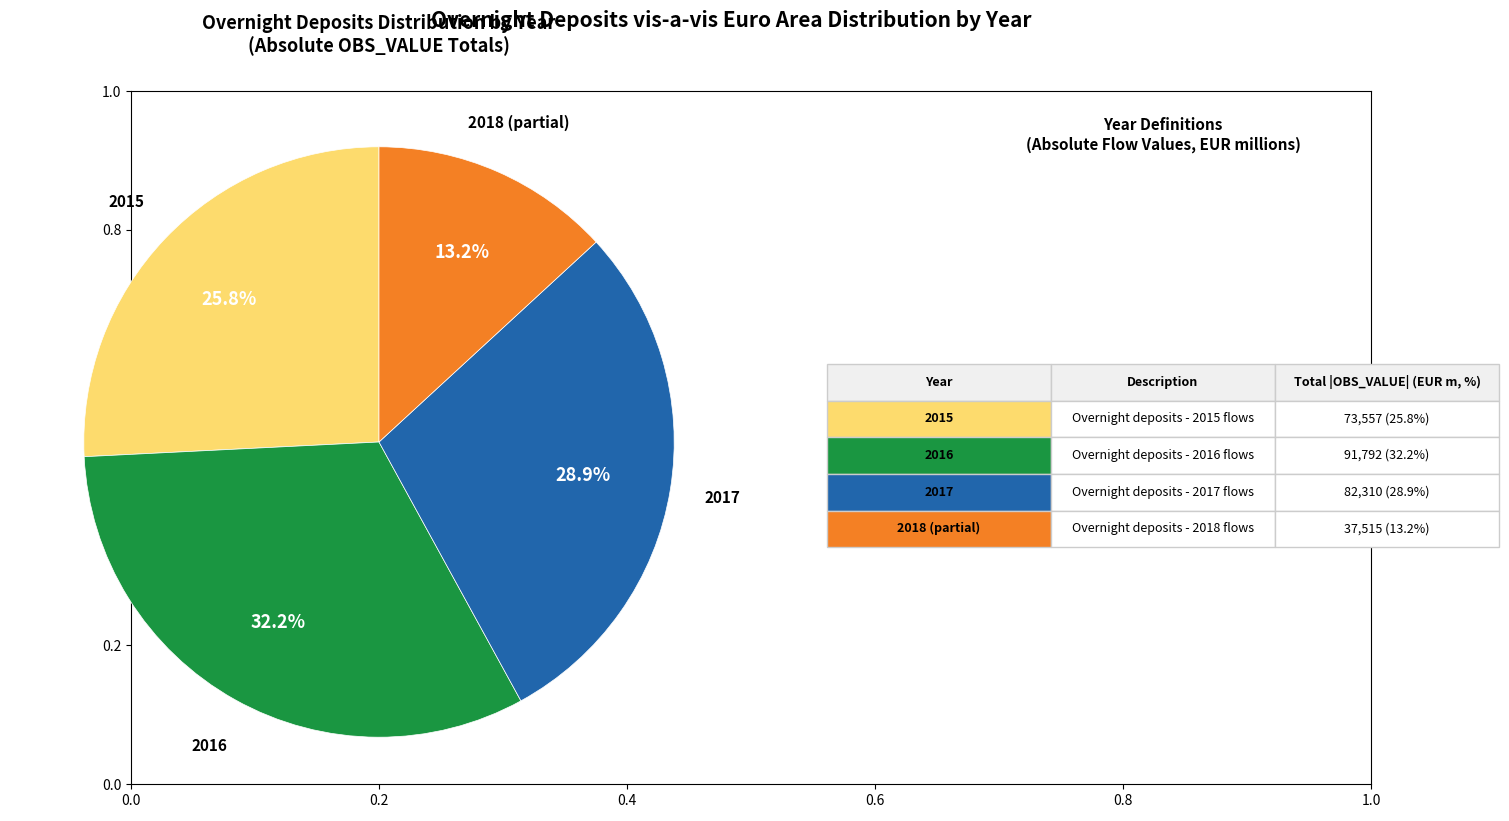

Count the number of slices in the pie.

4